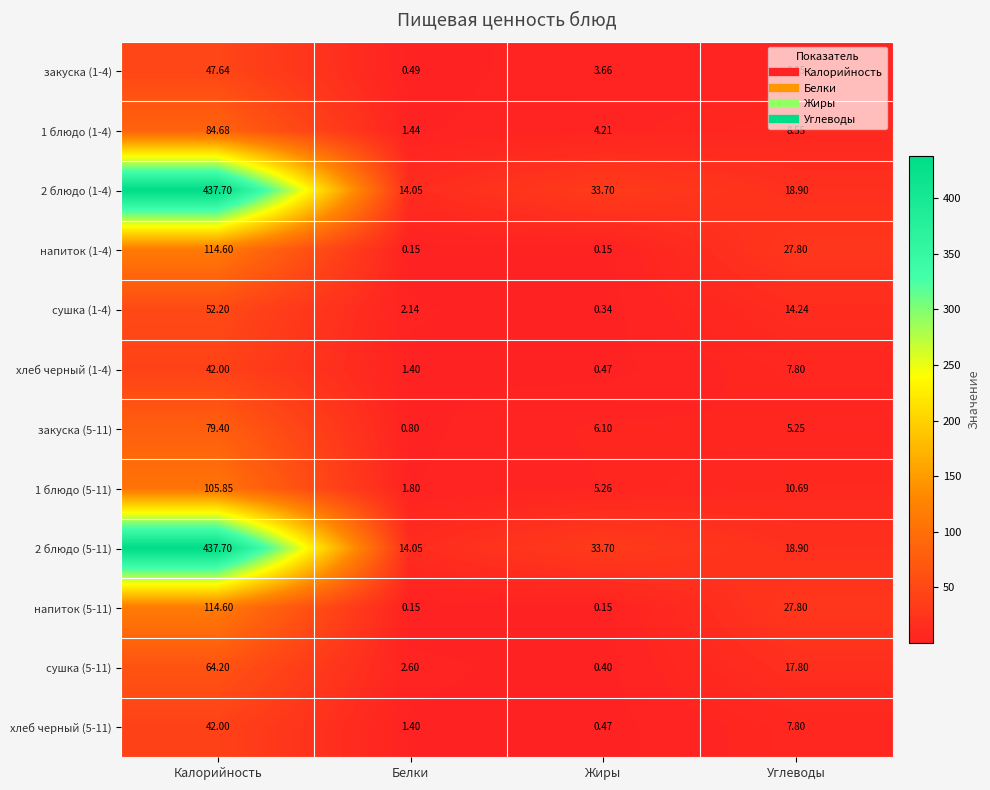

Where is хлеб черный (5-11) nearest to the value 21?

Углеводы